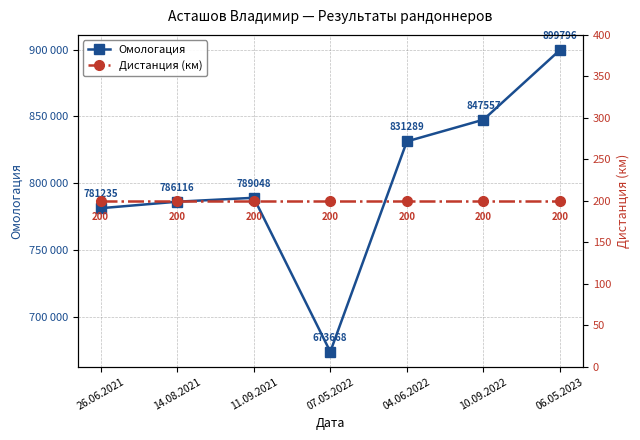

Reading left to right, transcribe all the data shown in this chart.

Омологация: 26.06.2021=781235	14.08.2021=786116	11.09.2021=789048	07.05.2022=673668	04.06.2022=831289	10.09.2022=847557	06.05.2023=899796
Дистанция (км): 26.06.2021=200	14.08.2021=200	11.09.2021=200	07.05.2022=200	04.06.2022=200	10.09.2022=200	06.05.2023=200